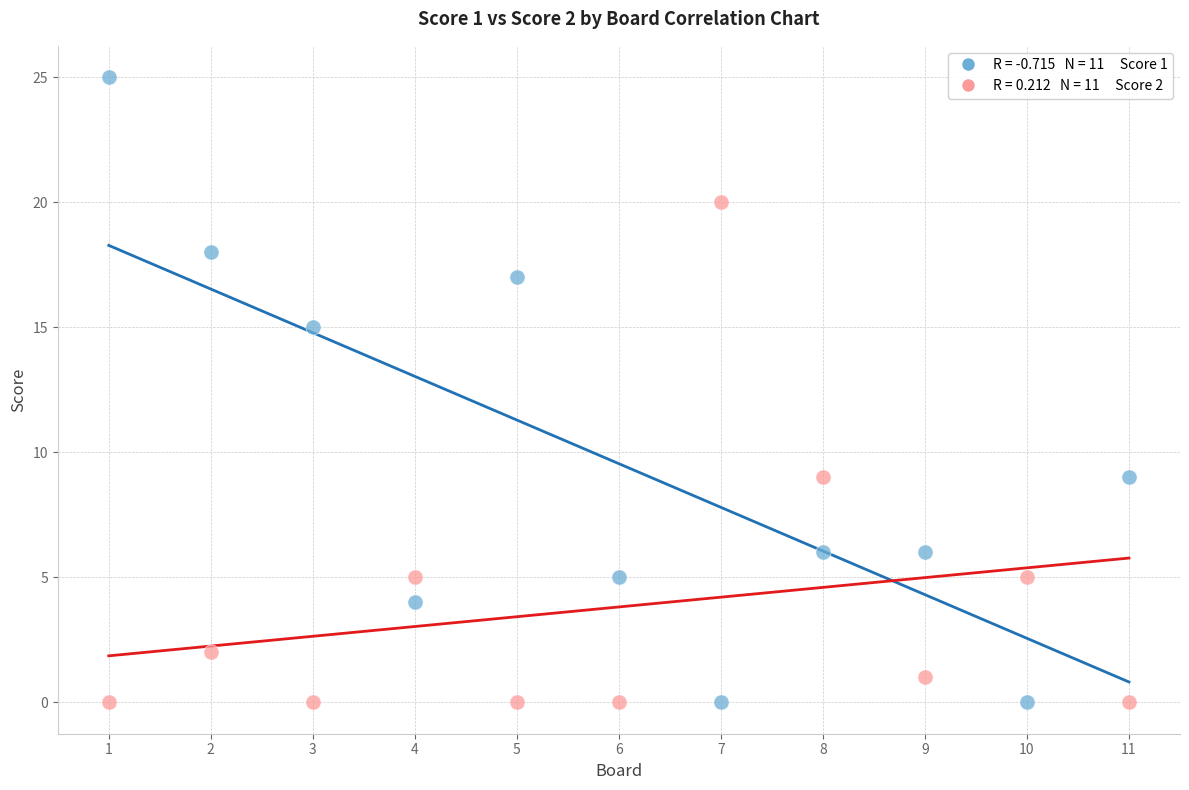

Across all data points, what is the range of X values (max minus min)?

10